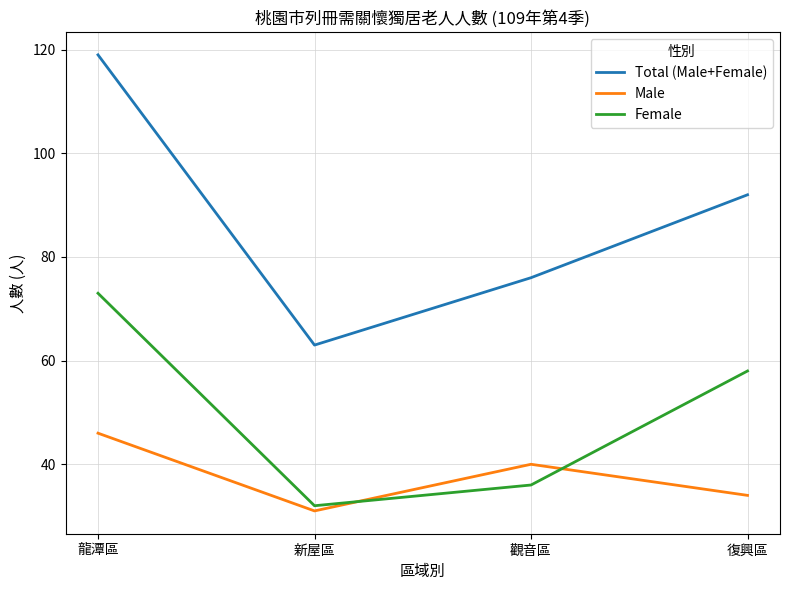

True or false: Female has a value of 57 at 觀音區.

False